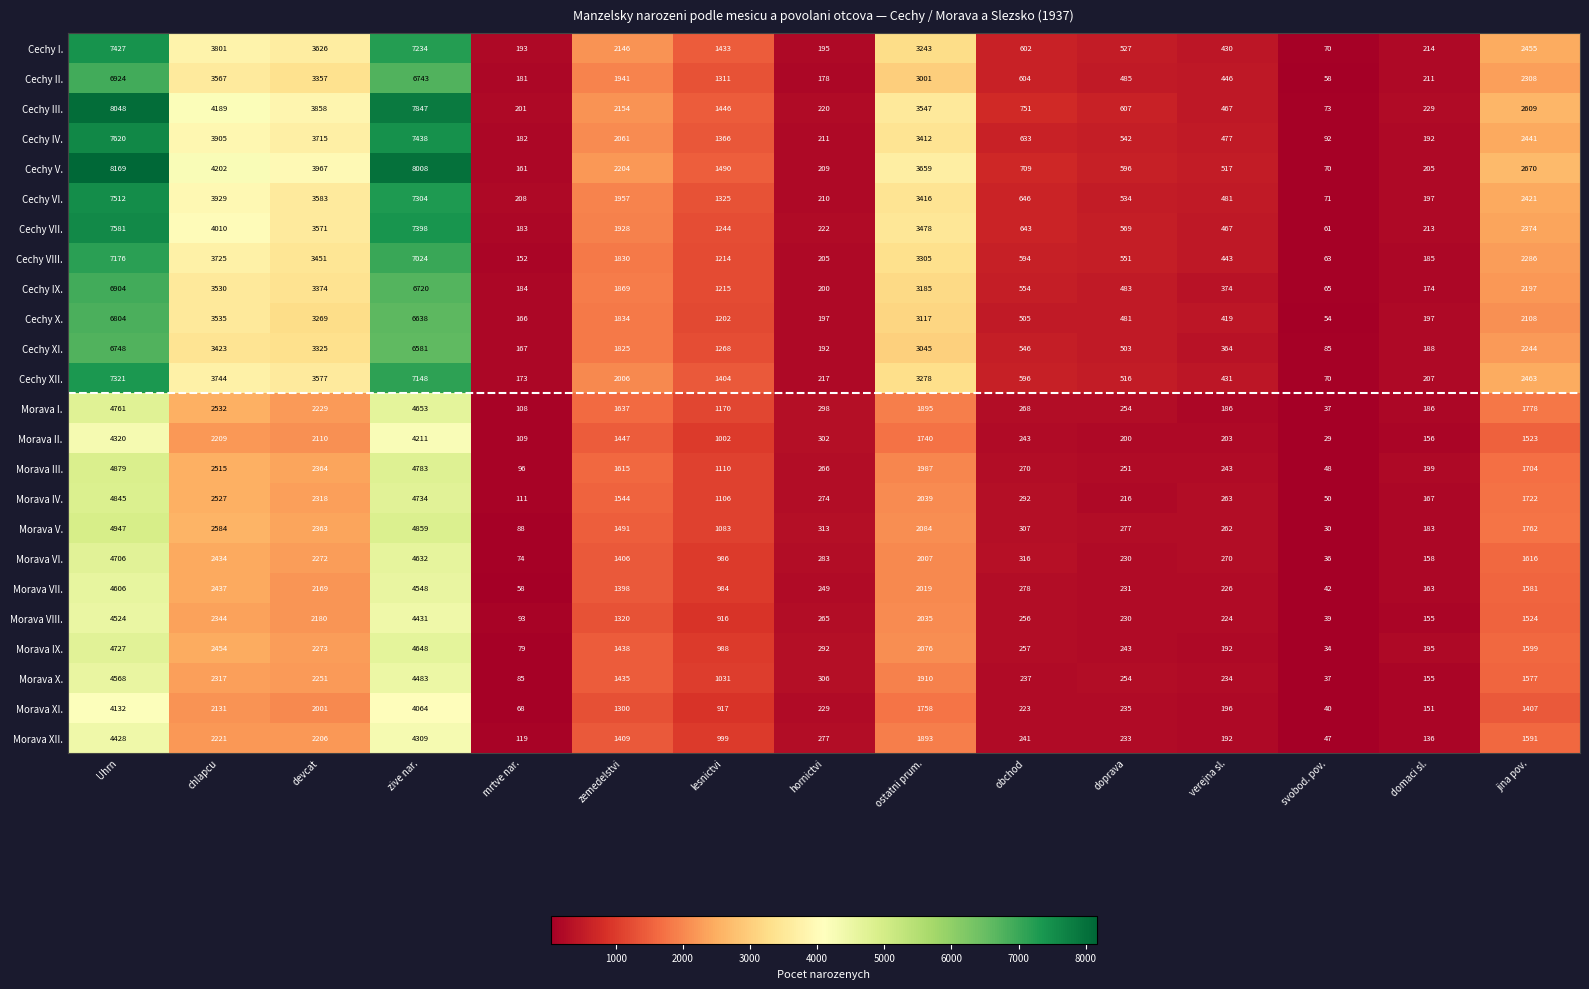

Rank the series at hornictvi from highest to lowest value.

Morava V., Morava X., Morava II., Morava I., Morava IX., Morava VI., Morava XII., Morava IV., Morava III., Morava VIII., Morava VII., Morava XI., Cechy VII., Cechy III., Cechy XII., Cechy IV., Cechy VI., Cechy V., Cechy VIII., Cechy IX., Cechy X., Cechy I., Cechy XI., Cechy II.